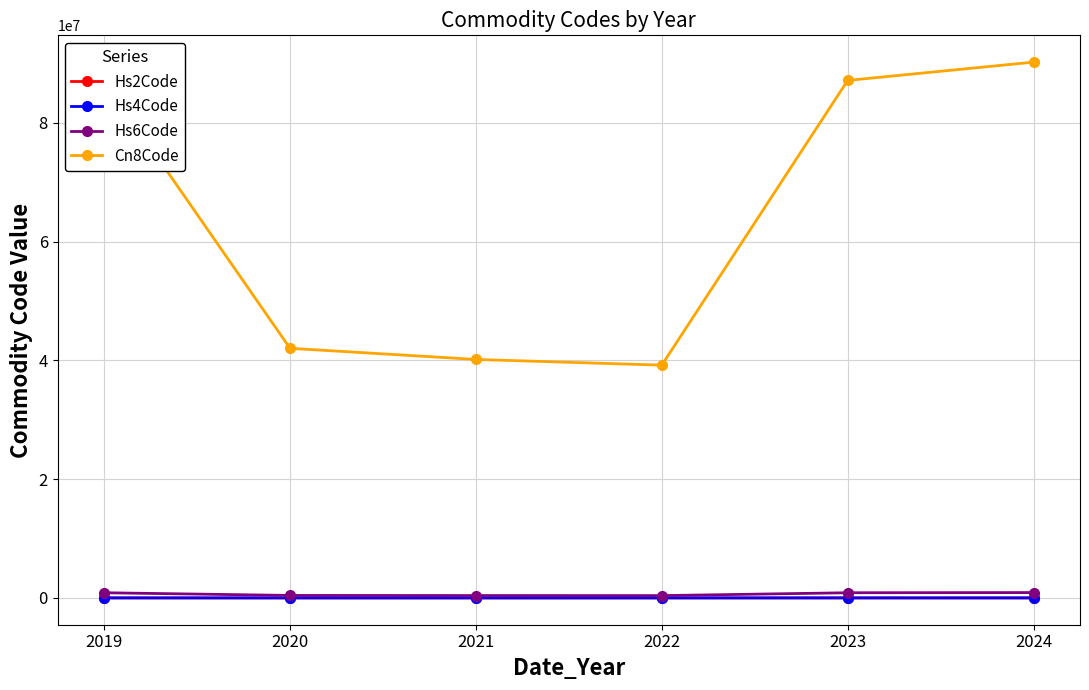

Which series has the largest range (max minus min)?

Cn8Code